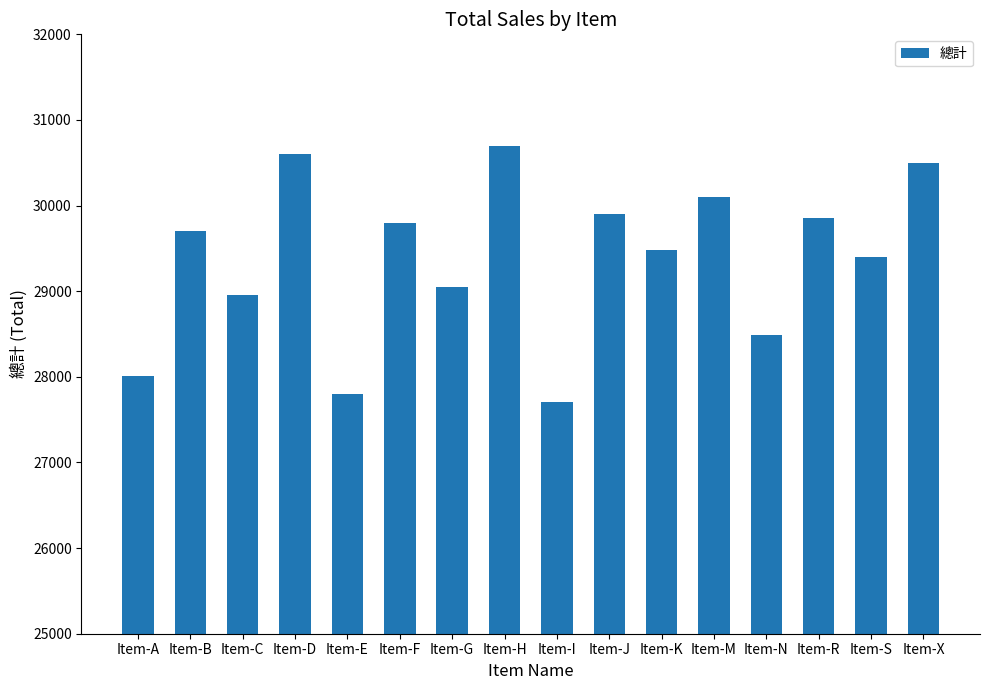

The chart shows a value of 27710 at Item-I. True or false?

True